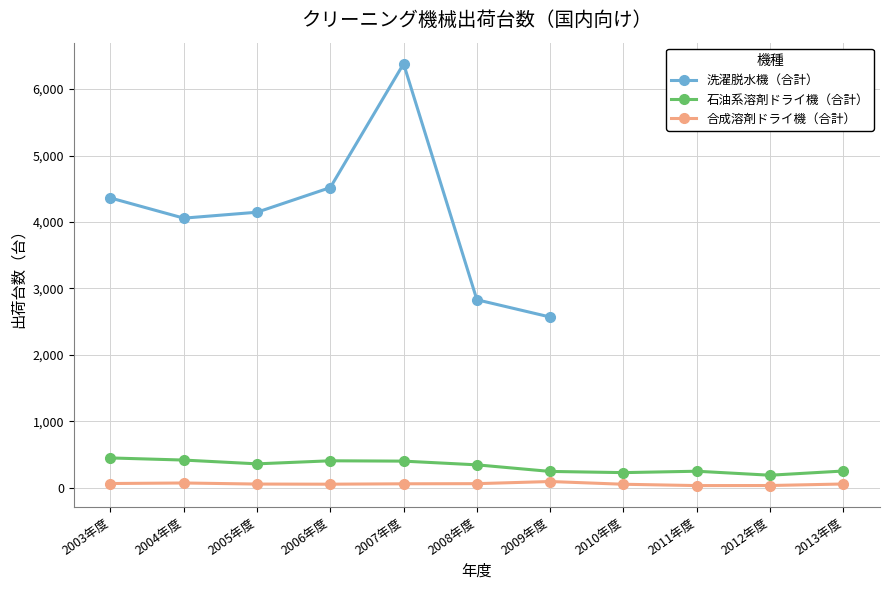

True or false: 合成溶剤ドライ機（合計） and 石油系溶剤ドライ機（合計） intersect in this chart.

False